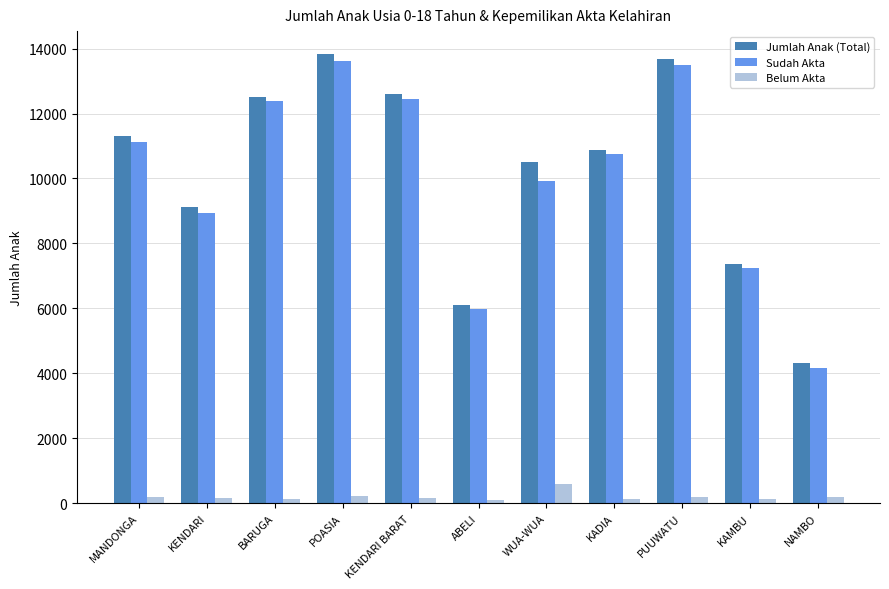

At which label does Belum Akta first exceed 164?

MANDONGA